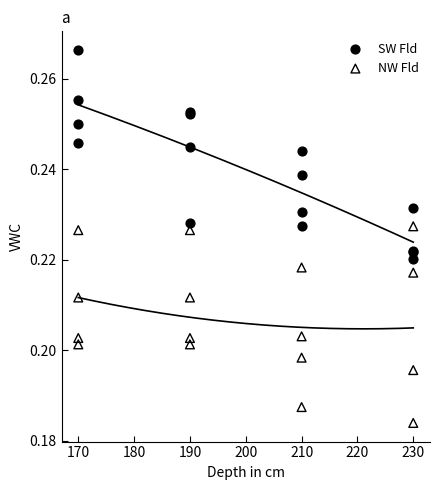

What is the X range (max minus min) for the scatter plot?

60.0